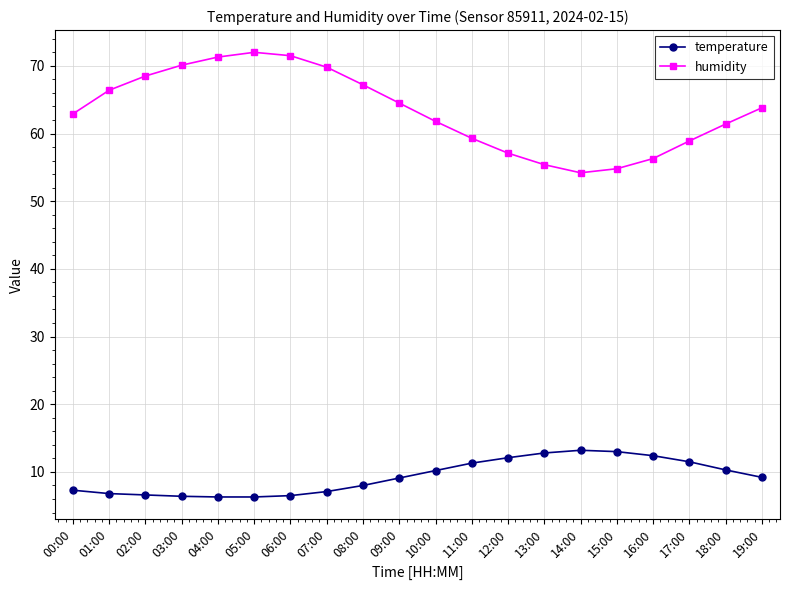

How many categories are shown in the chart?

20